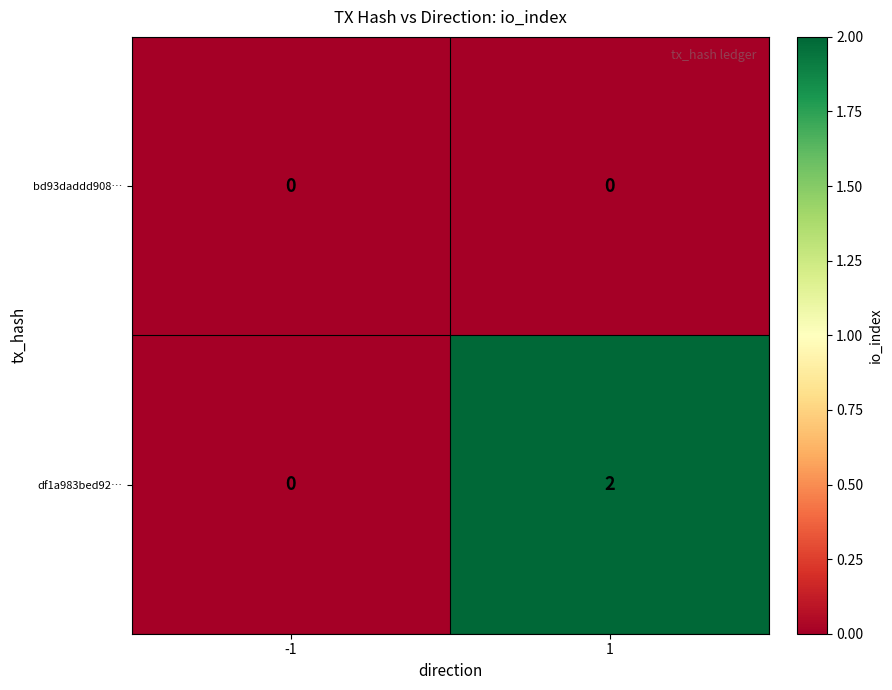

At 1, list the series in order from smallest to largest.

bd93daddd908…, df1a983bed92…